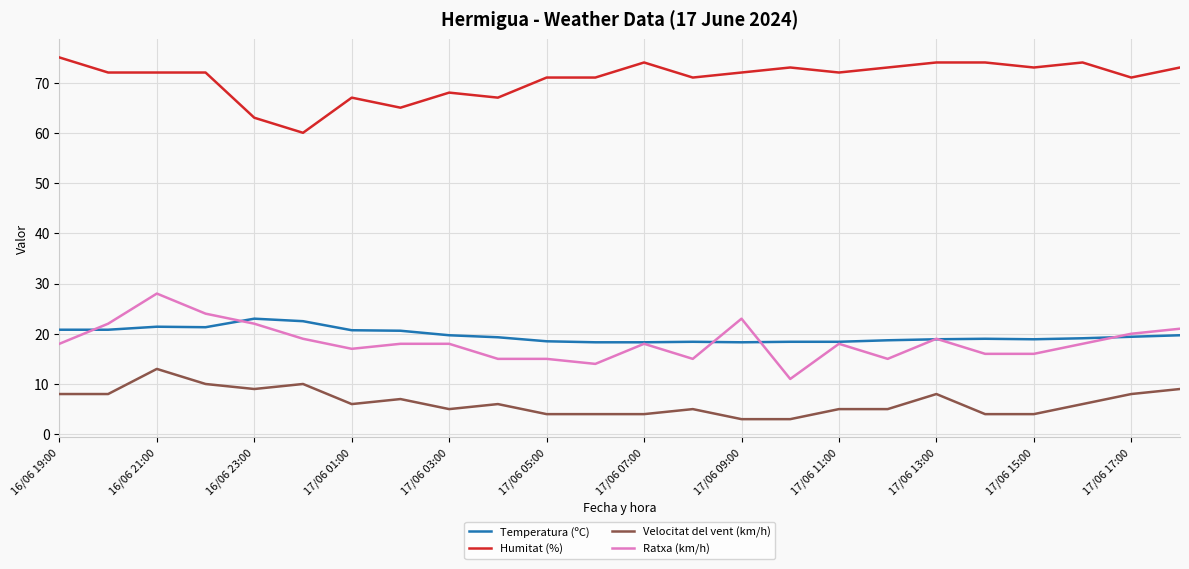

Rank the series by their maximum value, from highest to lowest.

Humitat (%), Ratxa (km/h), Temperatura (ºC), Velocitat del vent (km/h)